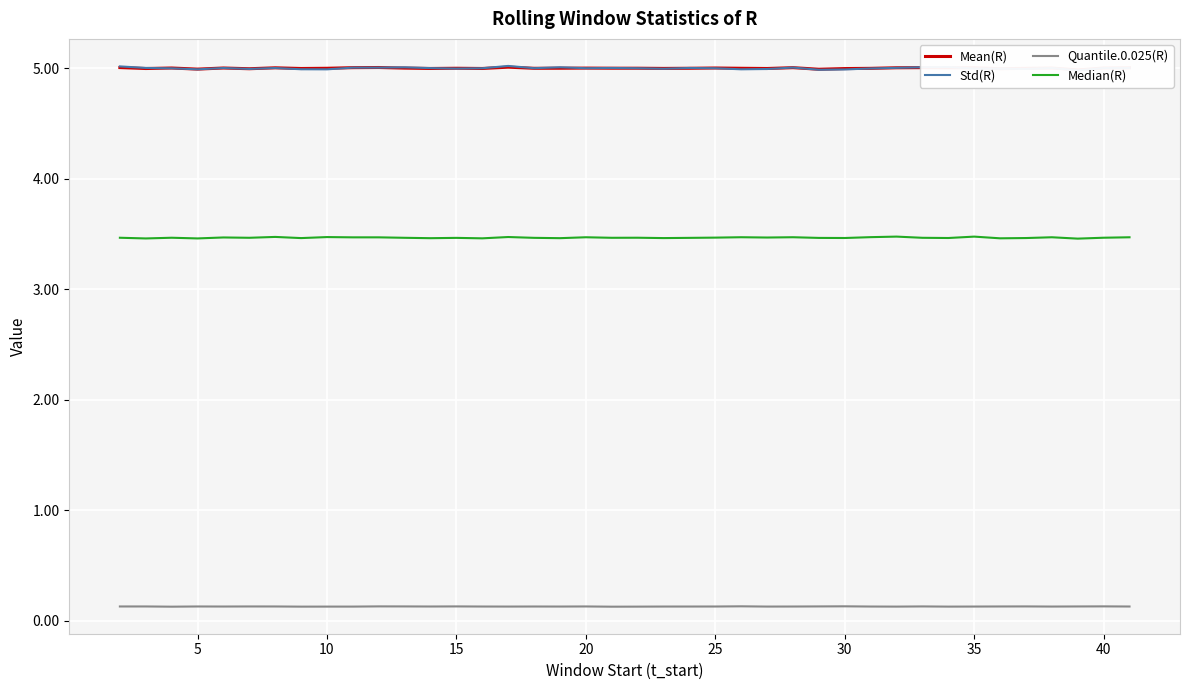

How many interior local valleys does the Mean(R) series have?

13